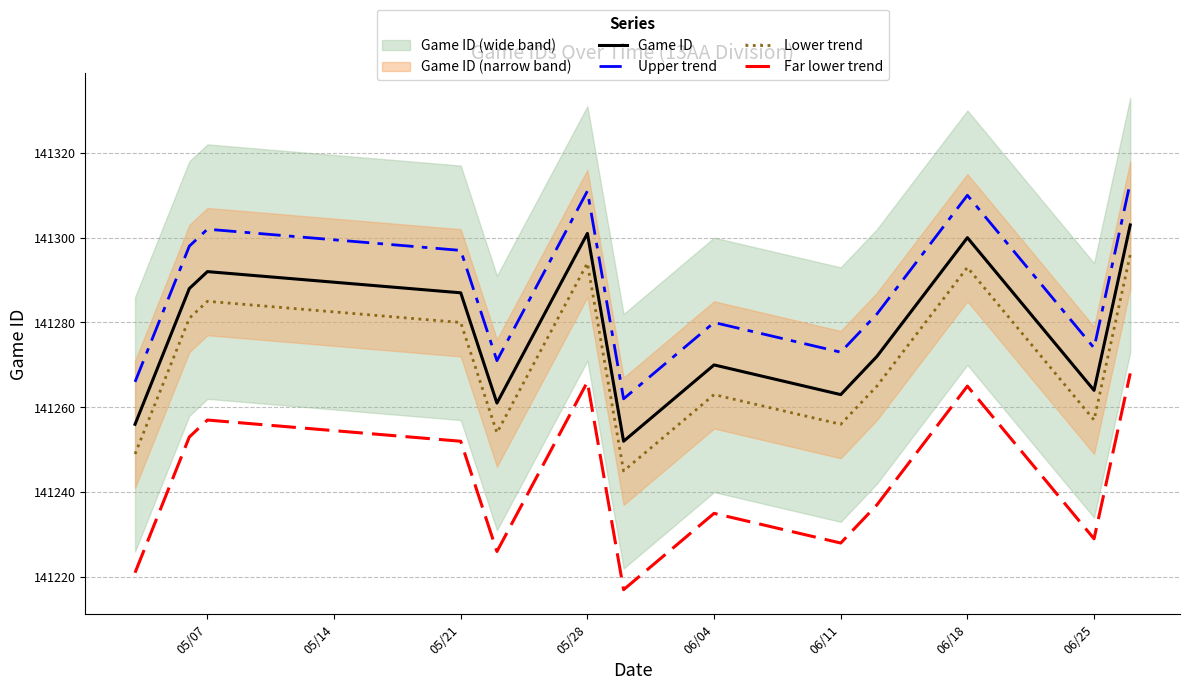

What is the difference between the maximum and minimum values in the Game ID series?

51